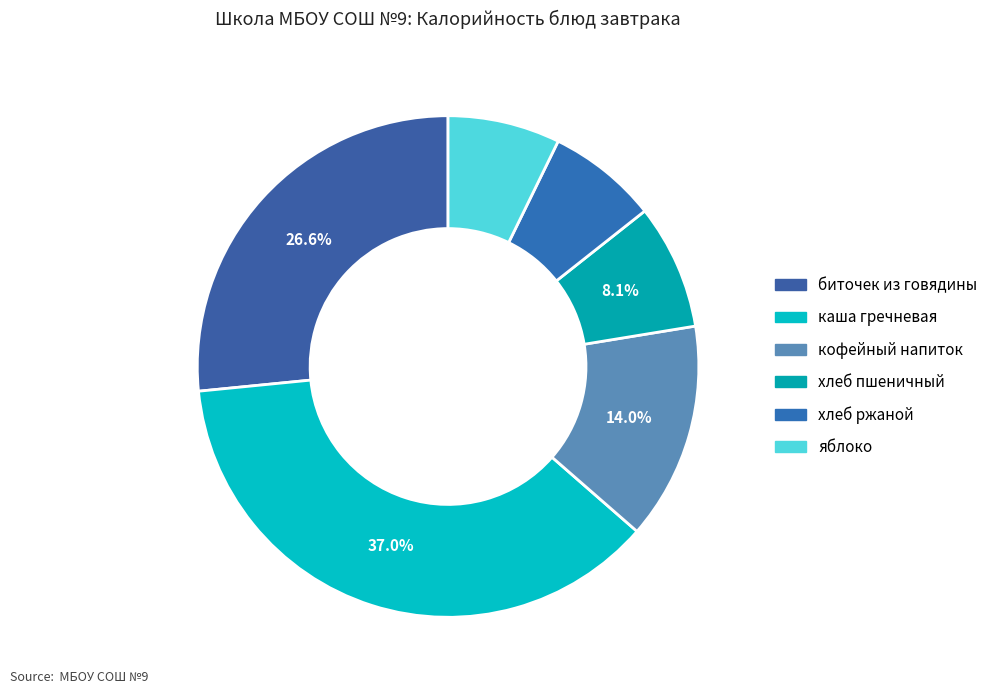

Which slice is the smallest?

хлеб ржаной